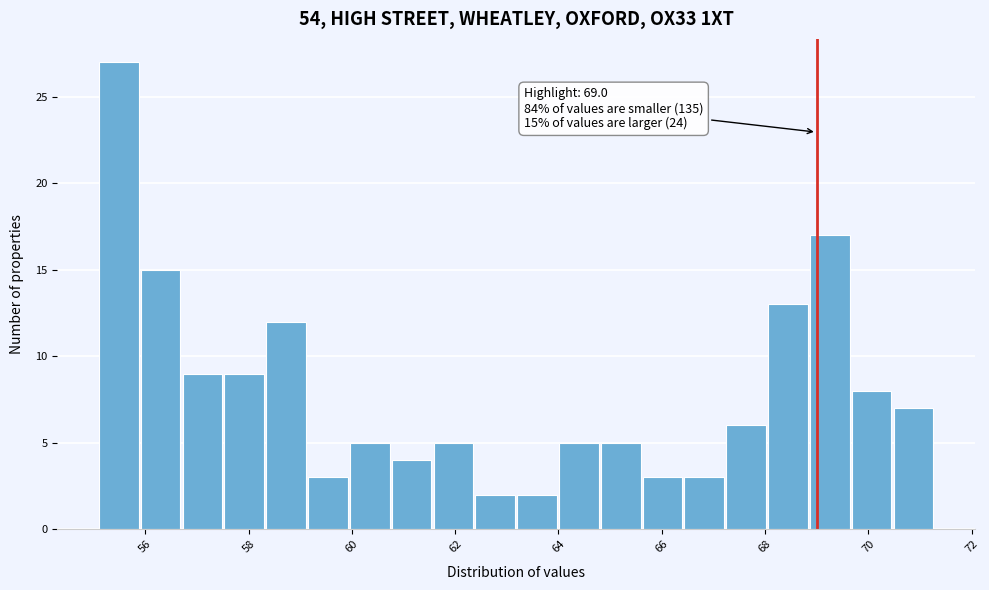

Over which range of the x-axis is the bar tallest?

55.2 to 56.0